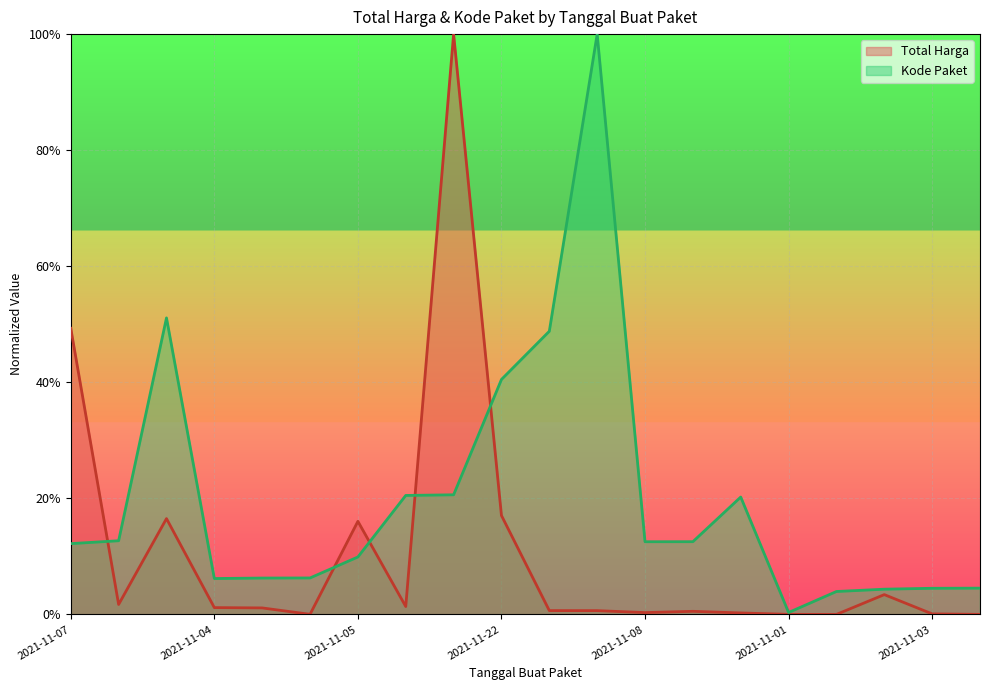

What is the label of the 15th point from the left?

2021-11-11